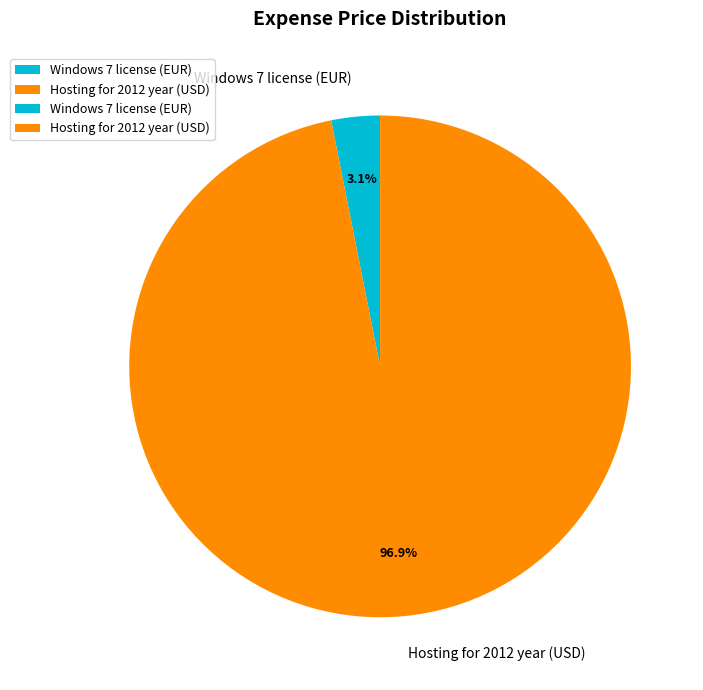

Which slice represents more than half of the pie?

Hosting for 2012 year (USD)